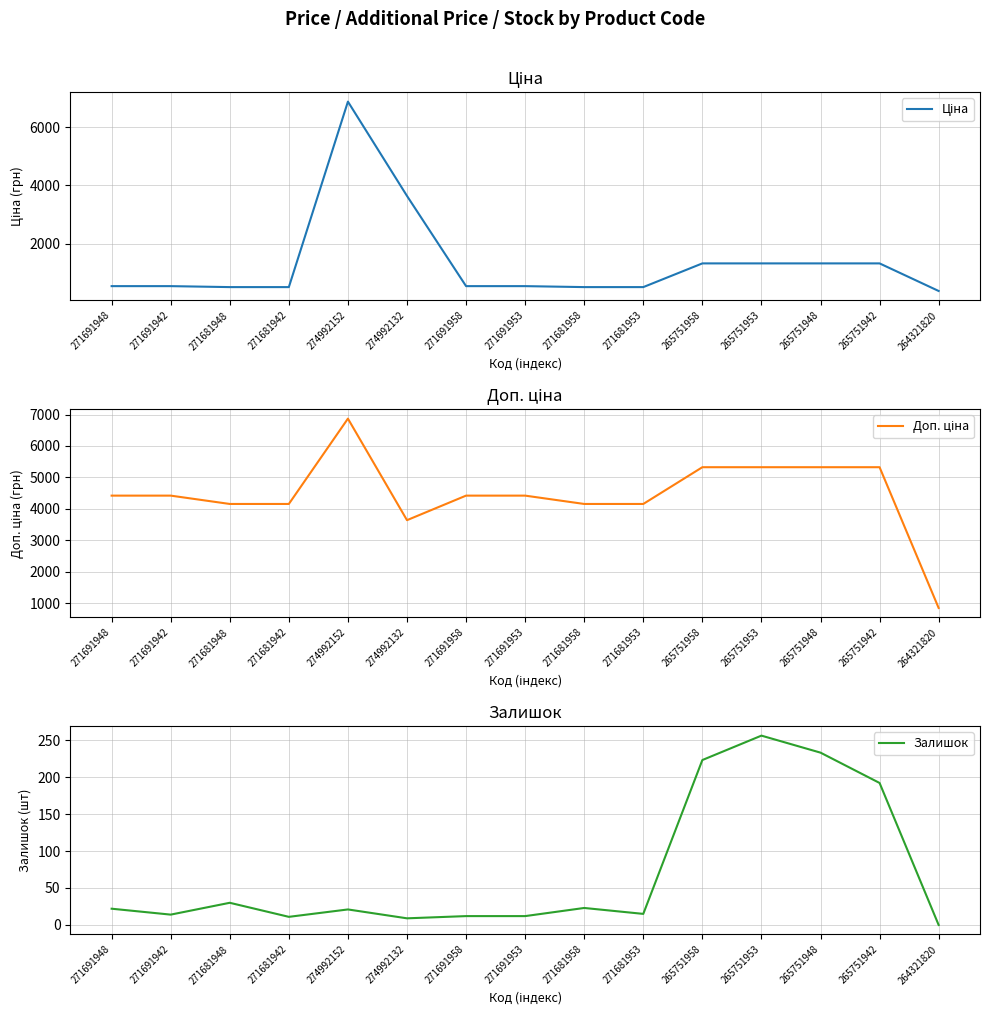

What is the value of the Залишок point at the 11th from the left?

223.0